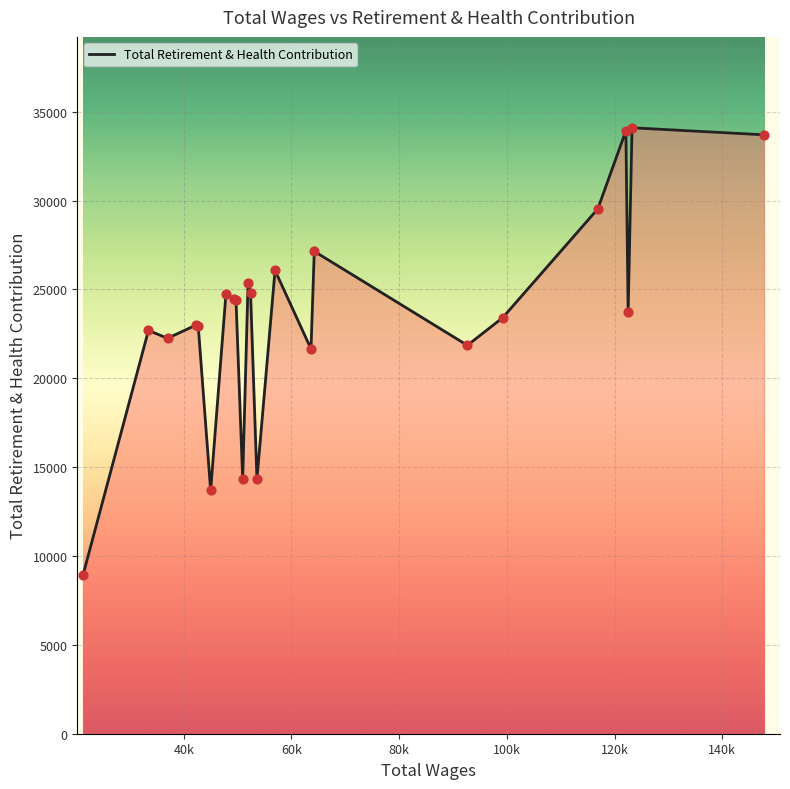

What is the minimum value shown in the chart?

8932